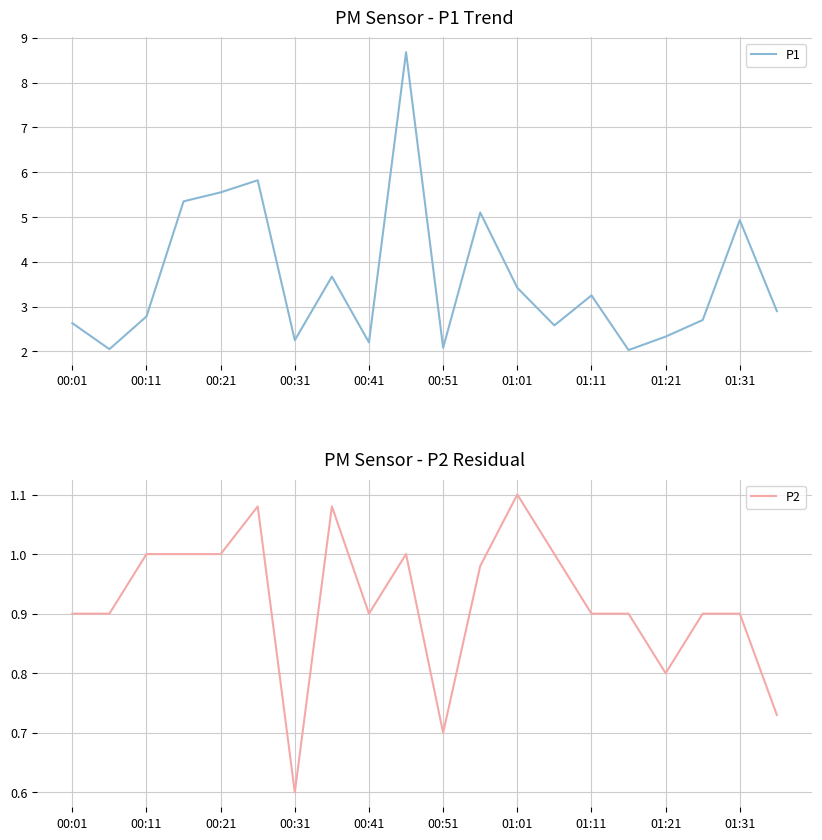

What is the lowest value of the P2 series?

0.6